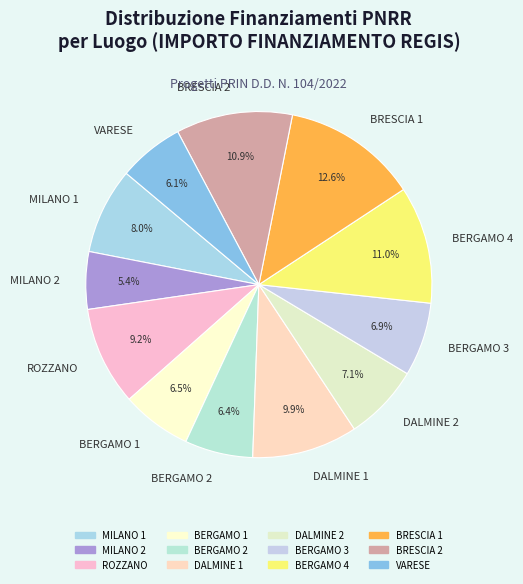

How much of the chart is everything except DALMINE 2?

92.9%